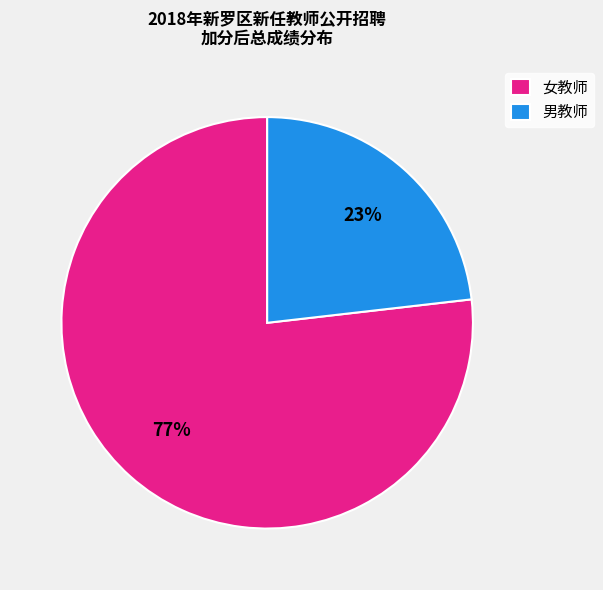

Which category has the smallest portion of the pie?

男教师